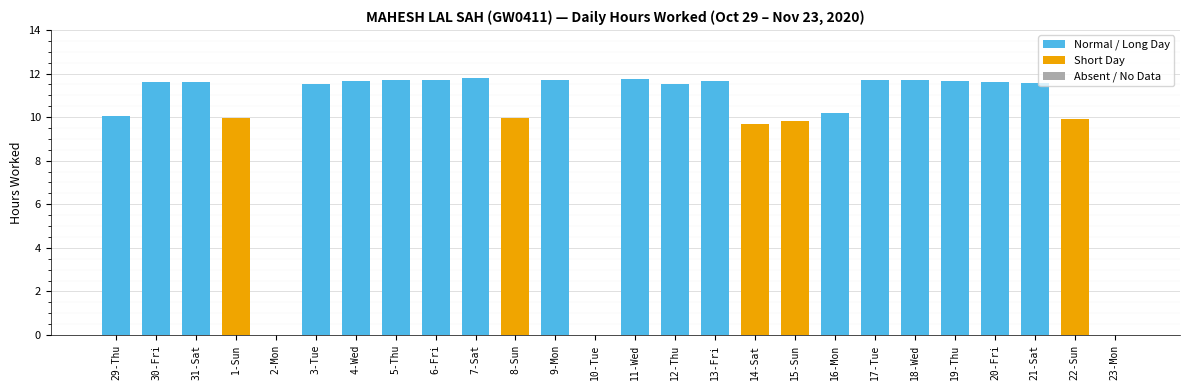

Between 8-Sun and 31-Sat, which is larger?

31-Sat